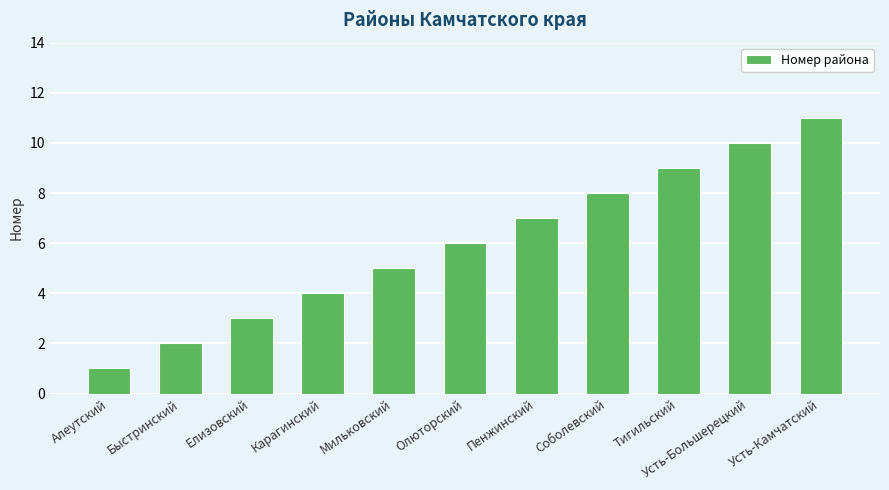

Is it true that the value at Быстринский is 1?

False